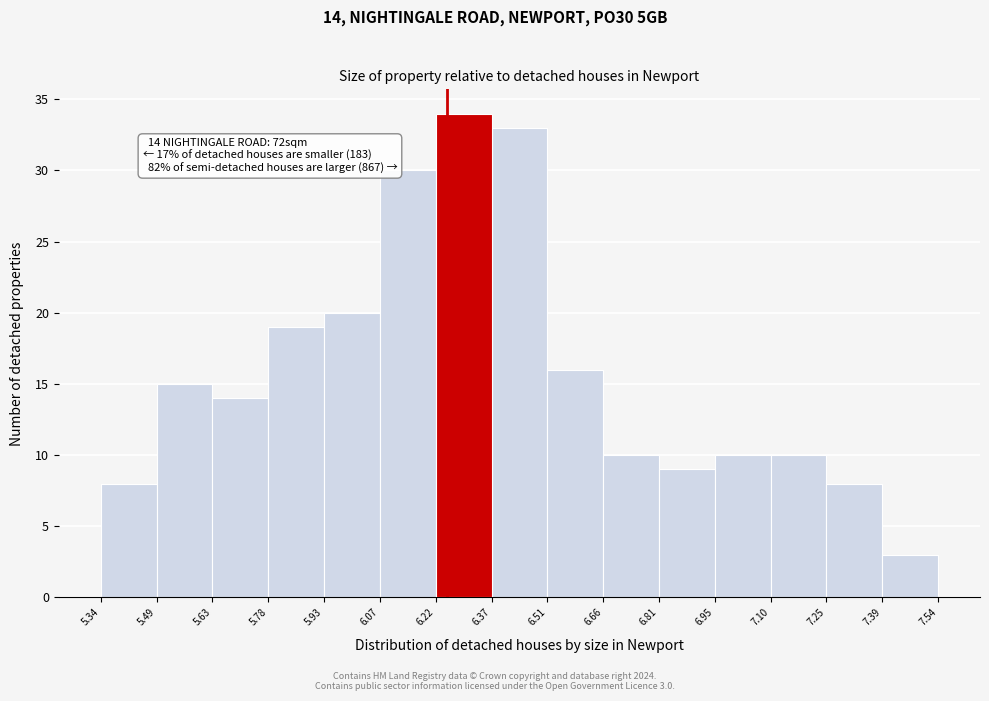

Which range on the x-axis has the tallest bar?

6.22 to 6.37